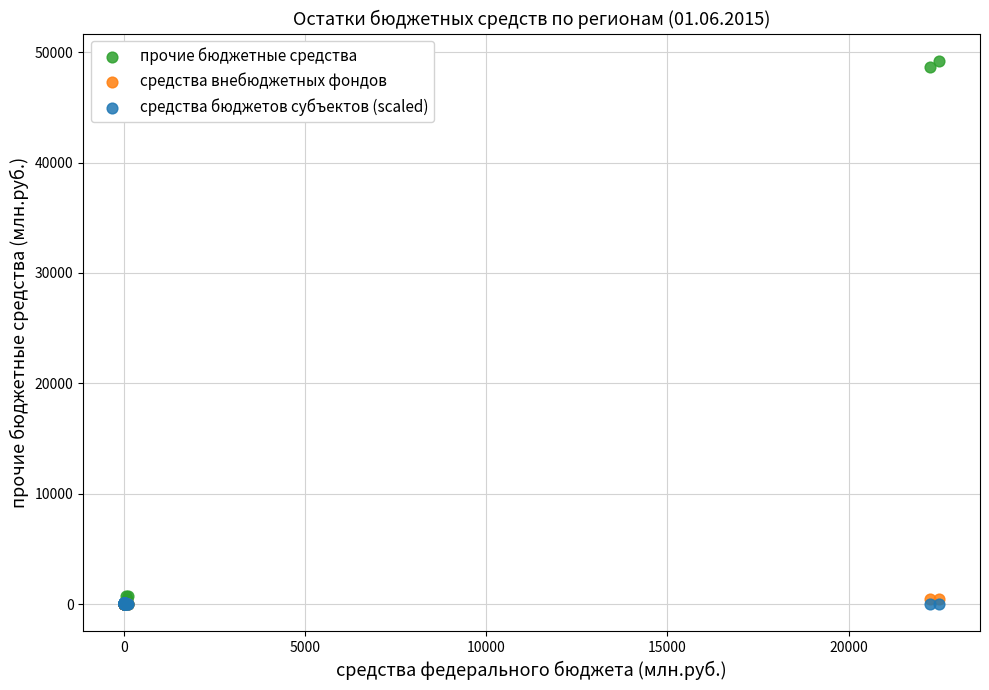

What are all the series names shown in the legend?

прочие бюджетные средства, средства внебюджетных фондов, средства бюджетов субъектов (scaled)